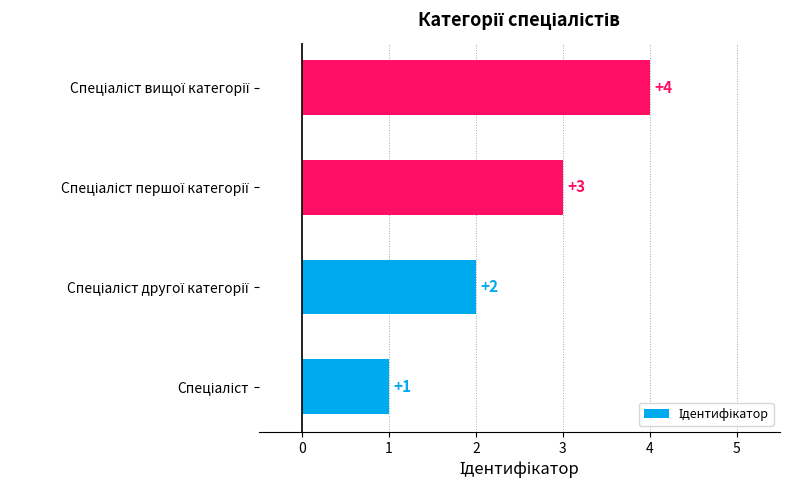

How many values are between 2 and 4?

3